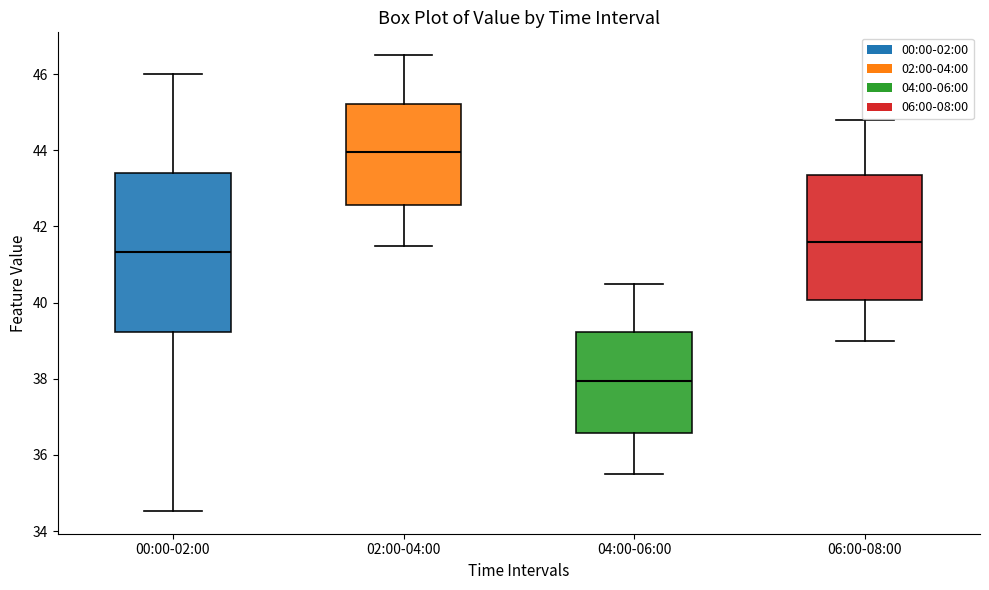

Which box is the tallest, from its lower edge to its upper edge?

00:00-02:00